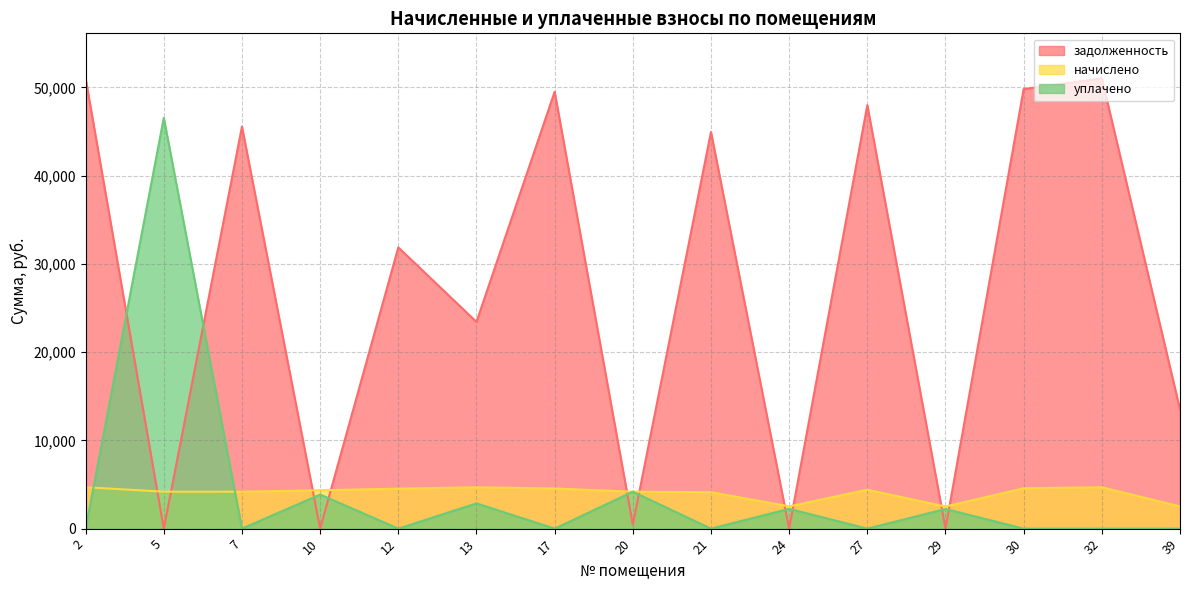

Reading left to right, list all the values displayed in this chart.

задолженность: 51035.0	0.0	45567.0	0.0	31875.9	23434.3	49516.2	465.0	44959.4	0.0	47997.2	0.0	49819.9	51035.0	13504.8
начислено: 4687.2	4190.6	4185.0	4346.8	4531.0	4687.2	4547.7	4185.0	4129.2	2522.2	4408.2	2505.4	4575.6	4687.2	2516.6
уплачено: 0.0	46561.0	0.0	3865.4	0.0	2862.2	0.0	4185.0	0.0	2243.5	0.0	2227.0	0.0	0.0	0.0